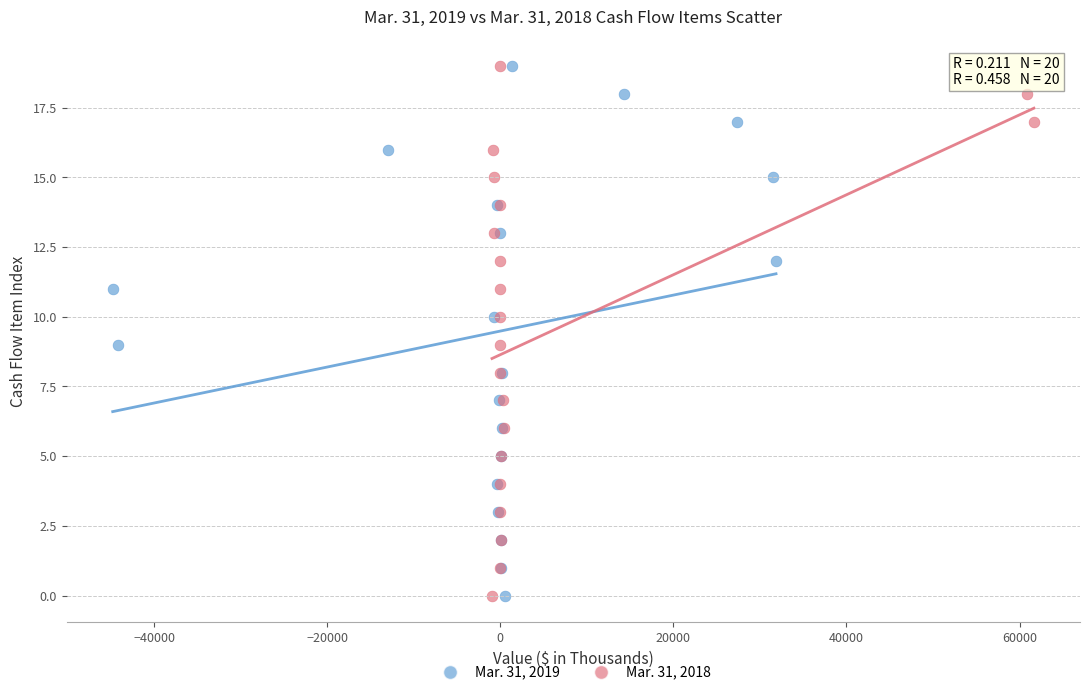

What are all the series names shown in the legend?

Mar. 31, 2019, Mar. 31, 2018